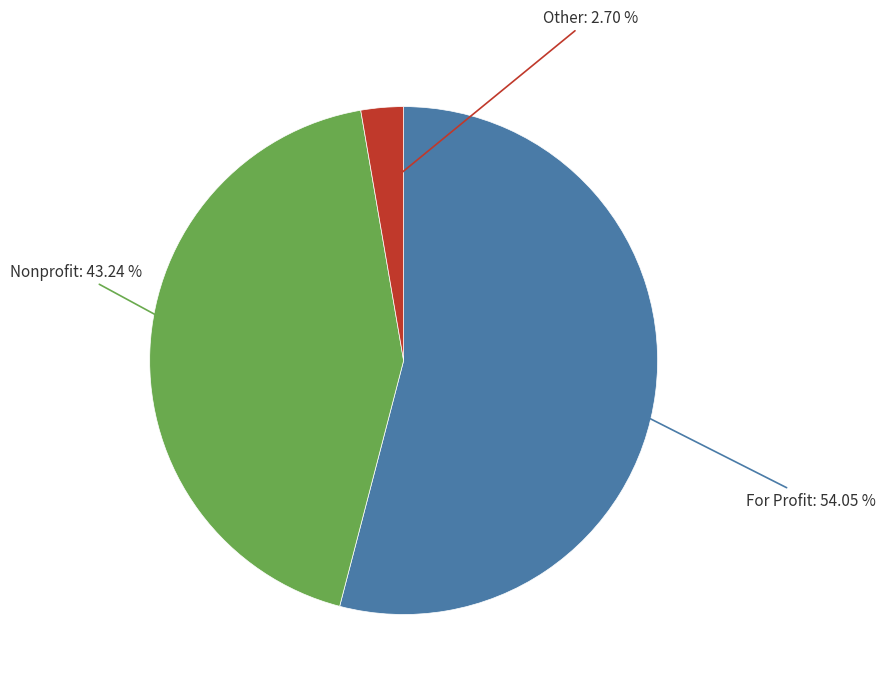

Is it true that Other is 8% of the pie?

False